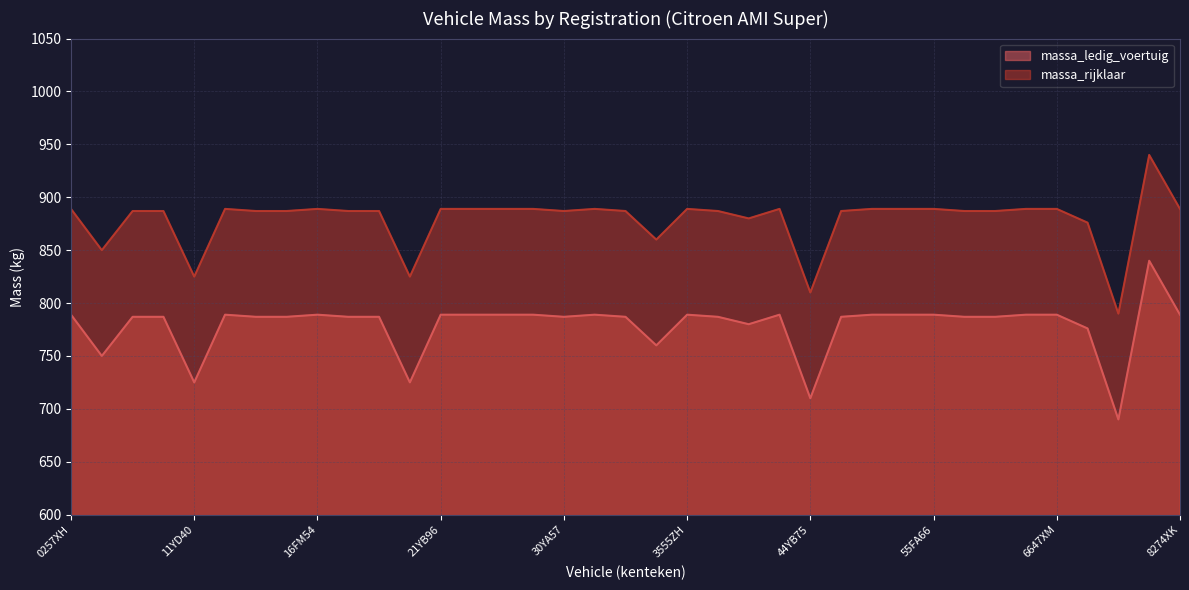

True or false: massa_rijklaar has a value of 889 at 31EM32.

True